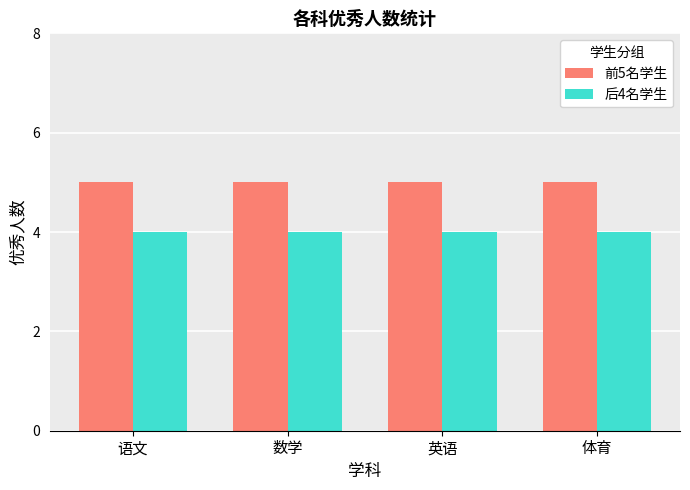

Rank the series by their maximum value, from lowest to highest.

后4名学生, 前5名学生